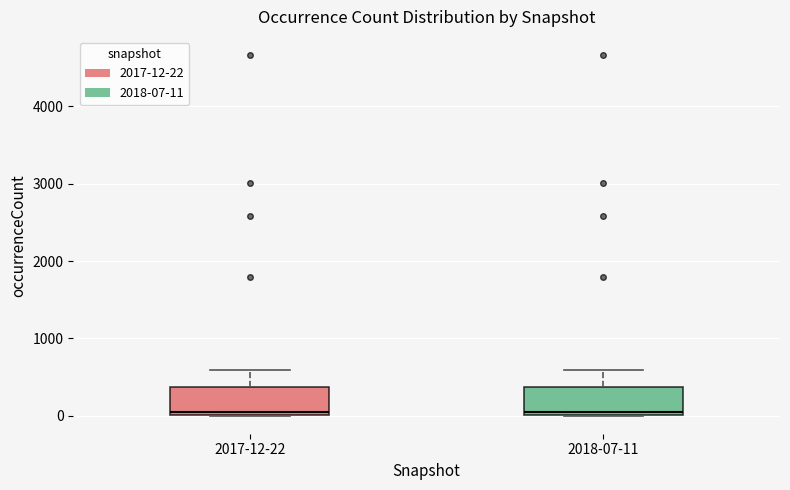

Reading left to right, transcribe this box plot: for each box, give where its median line is, the range the box spans, and where its two whiskers end, as read against the y-axis. The values are not printed on the chart, so give them approximately, as read against the axis.

2017-12-22: median 100, box 0 to 400, whiskers 0 to 600
2018-07-11: median 100, box 0 to 400, whiskers 0 to 600